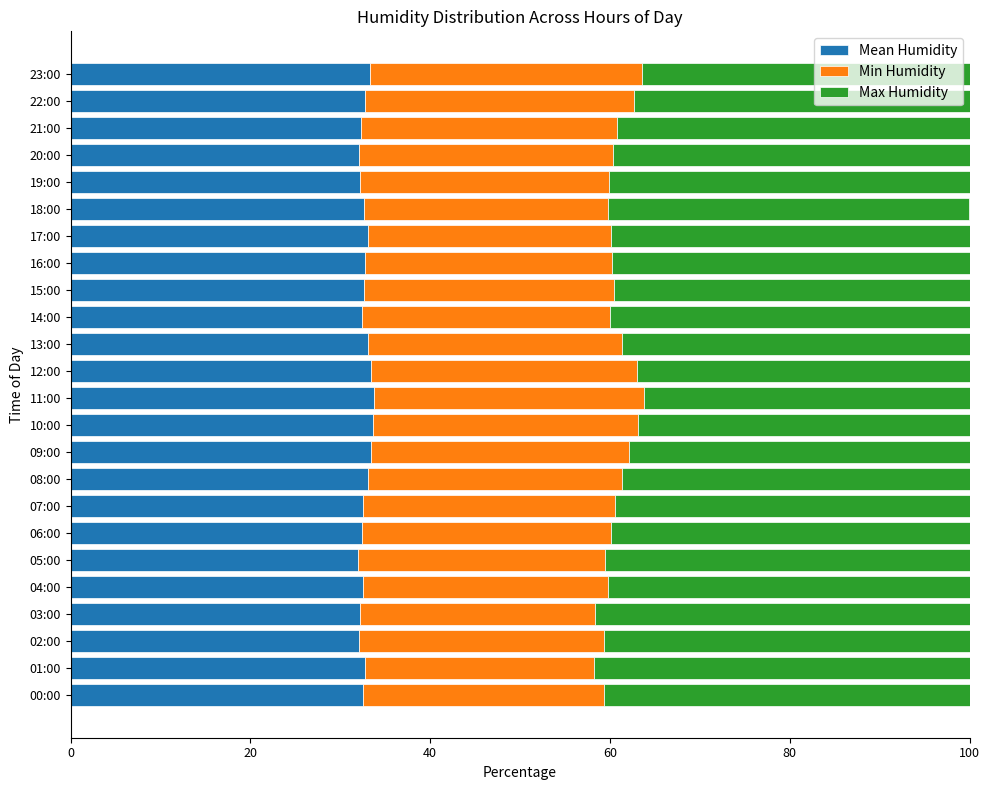

What is the minimum value for Mean Humidity?

31.9